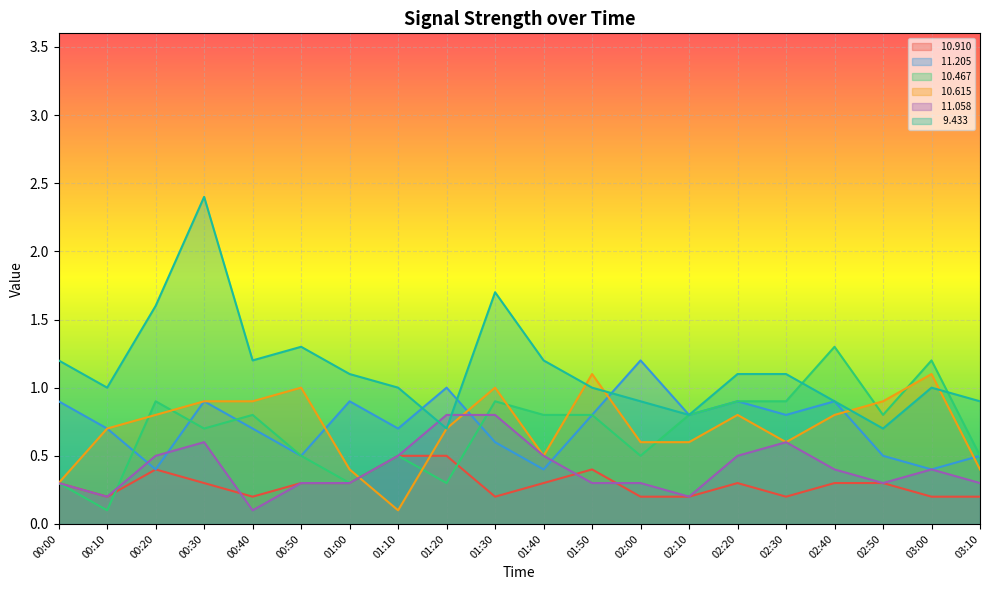

Rank the series at 02:30 from highest to lowest value.

  9.433,  10.467,  11.205,  10.615,  11.058,  10.910